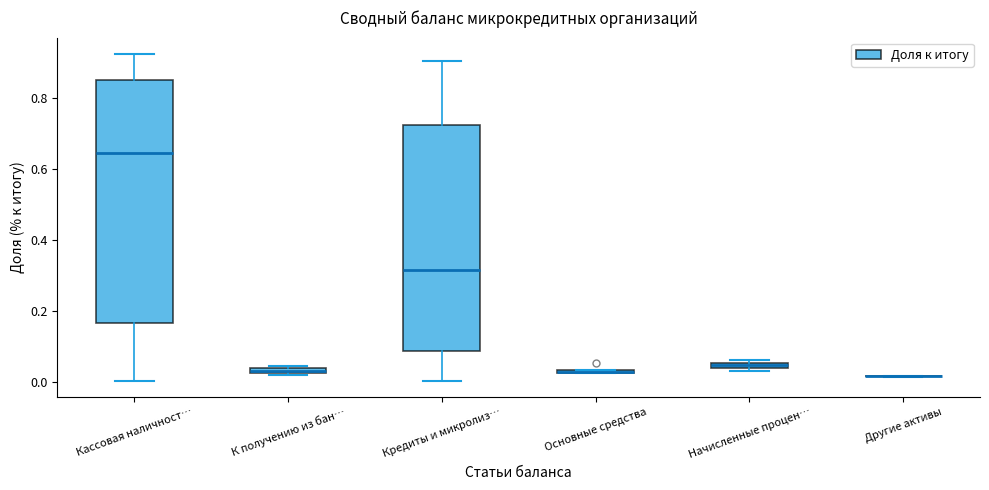

Which box is the tallest, from its lower edge to its upper edge?

Кассовая наличност…